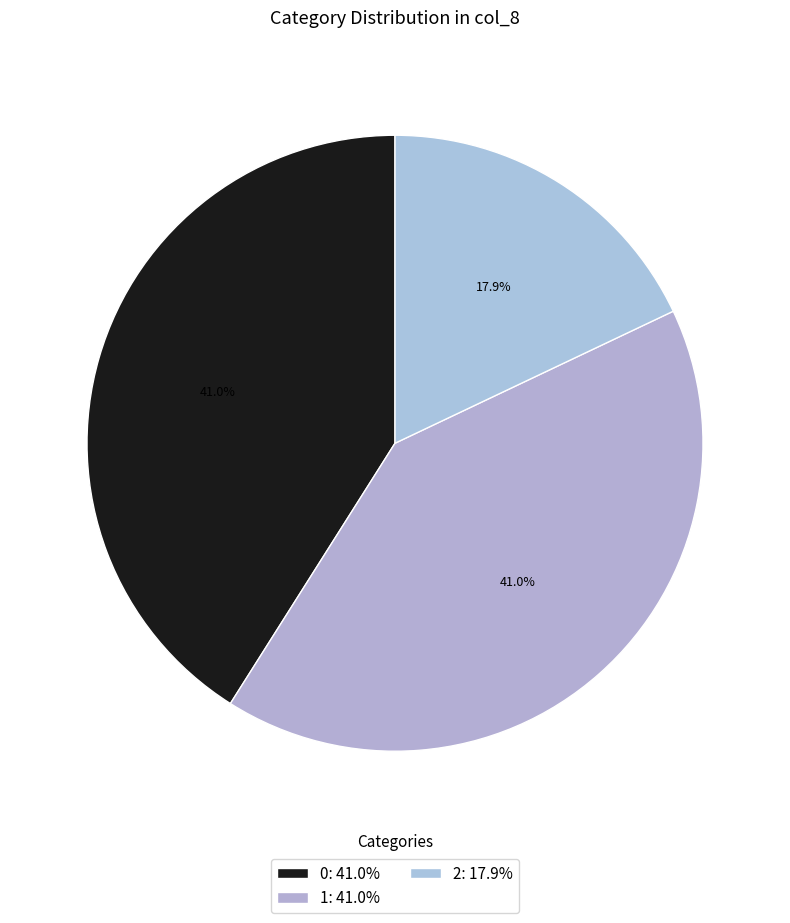

Does any single category account for the majority?

No